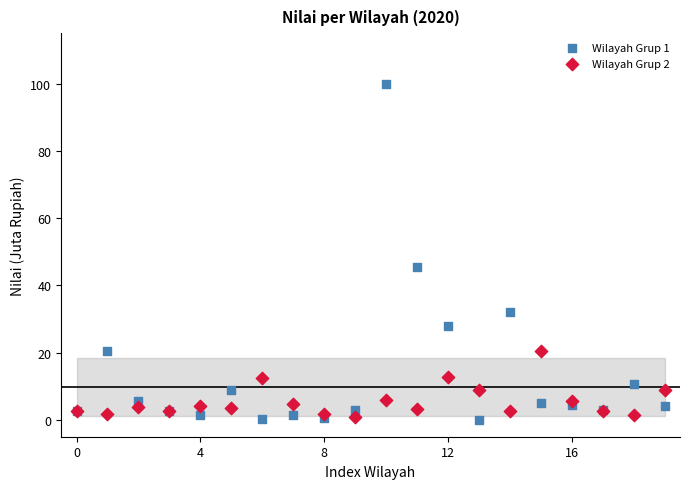

Across all series, what Y value is closest to 50?

45.6